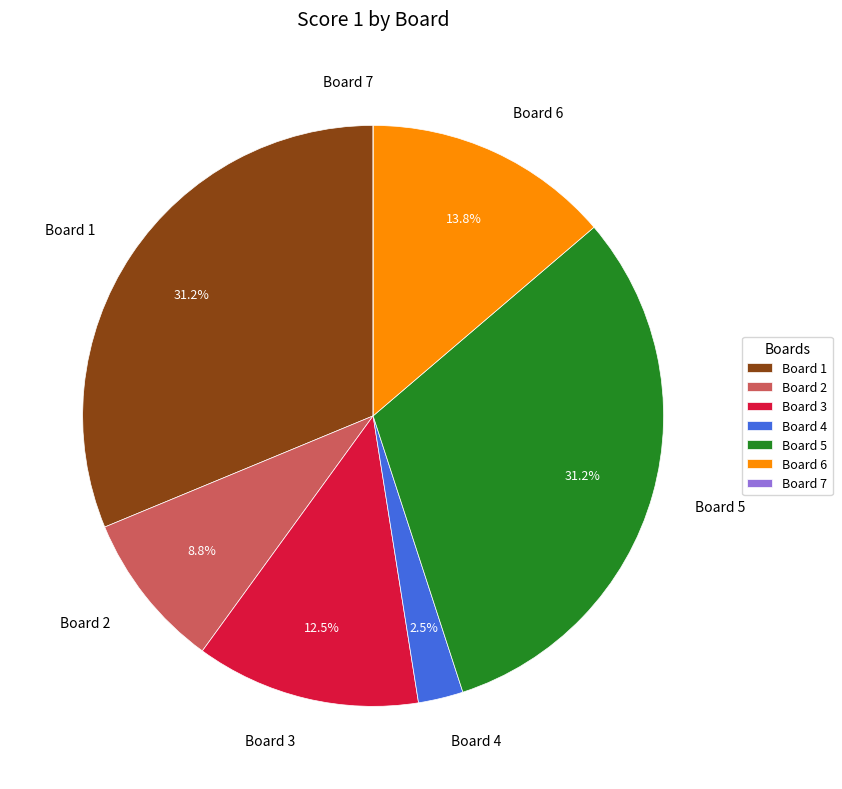

Between Board 6 and Board 2, which is larger?

Board 6